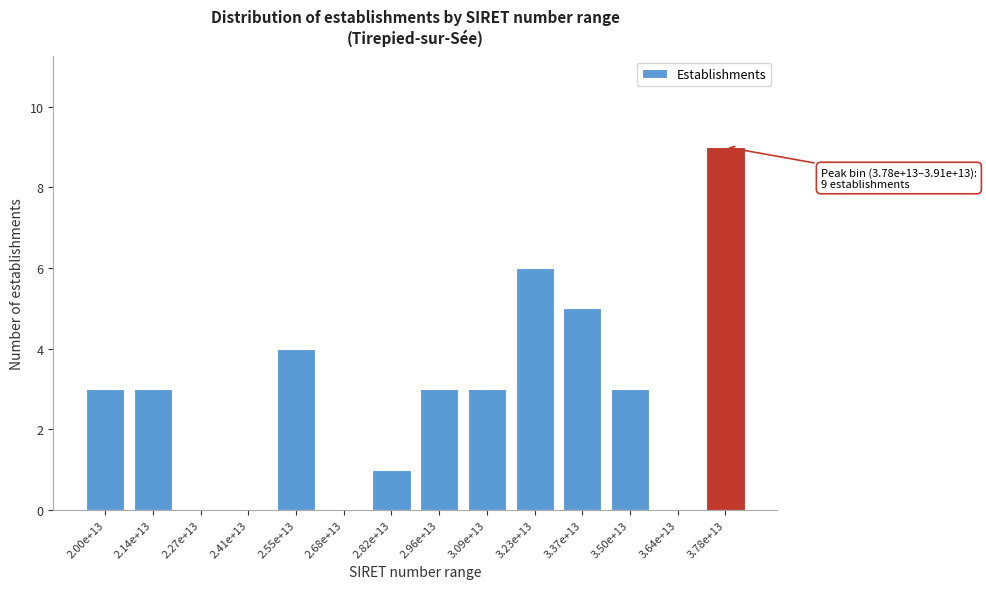

Reading right to left, list all the values displayed in this chart.

3.78e+13=9	3.64e+13=0	3.50e+13=3	3.37e+13=5	3.23e+13=6	3.09e+13=3	2.96e+13=3	2.82e+13=1	2.68e+13=0	2.55e+13=4	2.41e+13=0	2.27e+13=0	2.14e+13=3	2.00e+13=3